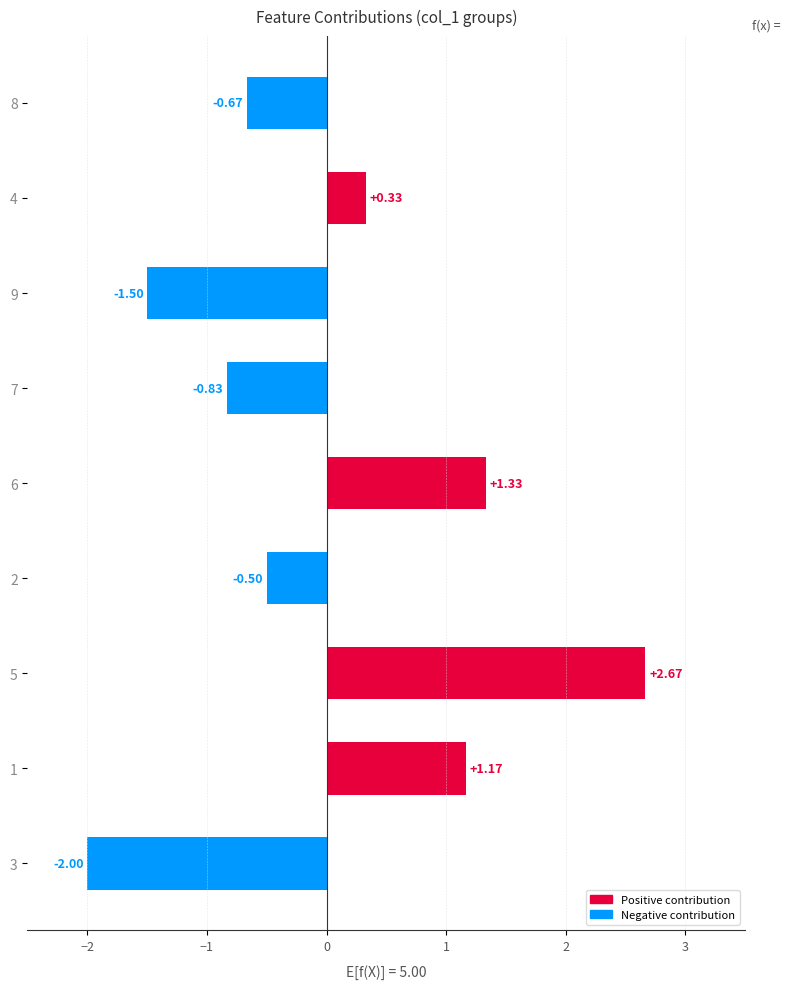

Between 6 and 8, which is larger?

6